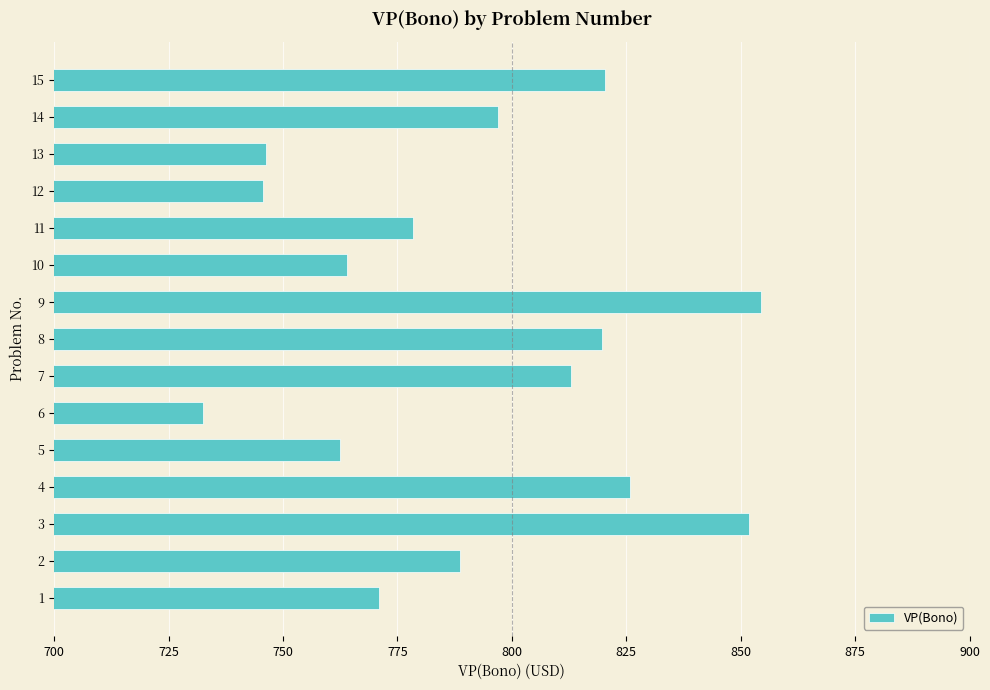

Approximately how many times larger is the value at 10 compared to 6?

1.0